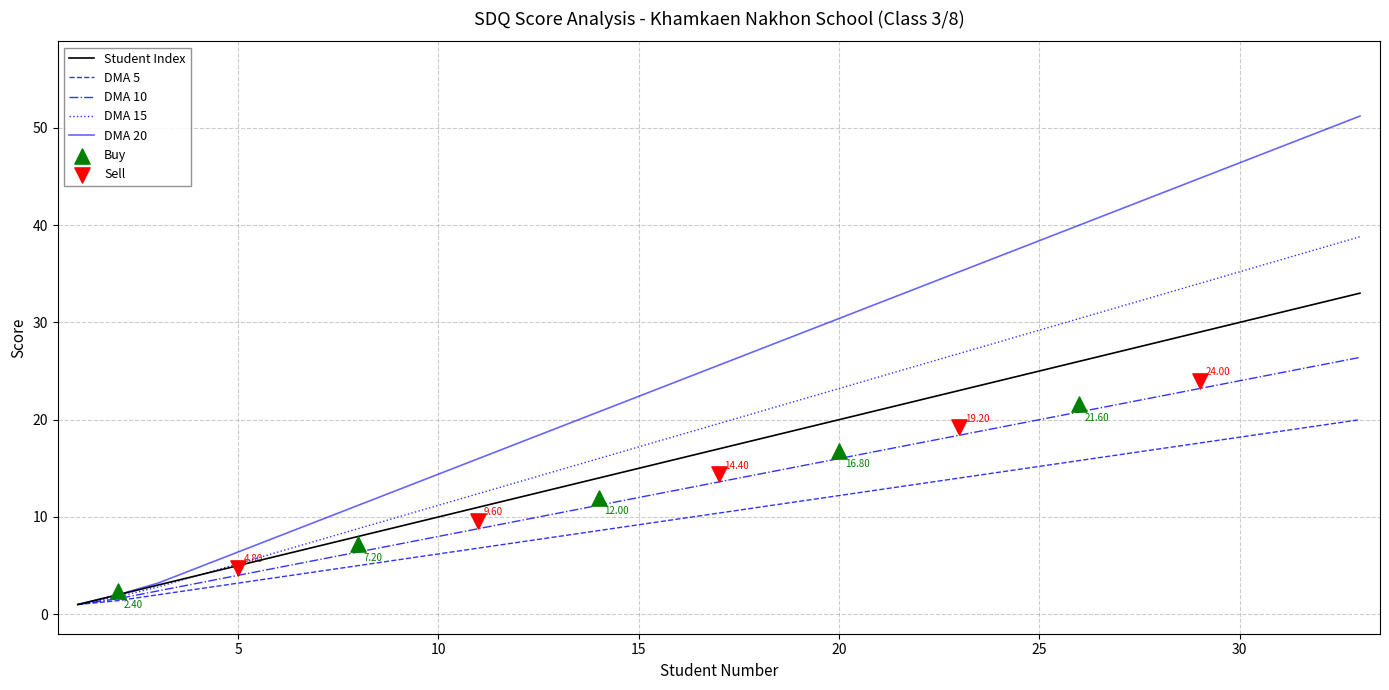

Which series contains the highest Y value?

DMA 20